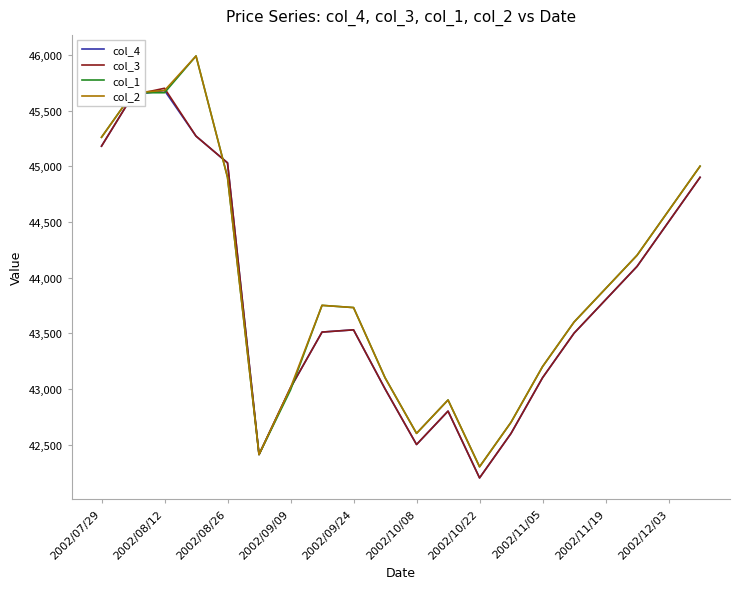

What is the minimum value for col_4?

42200